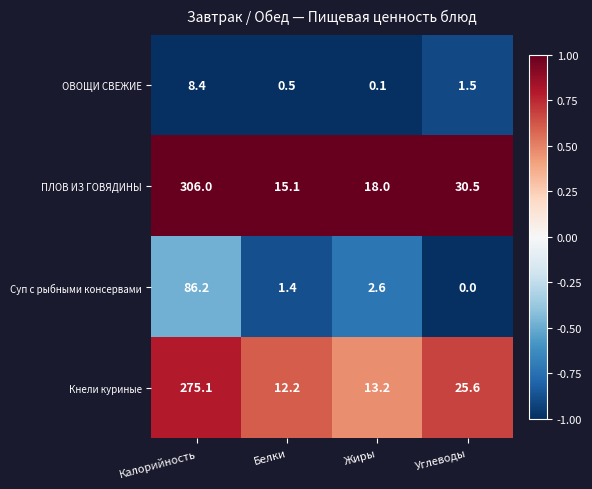

Reading left to right, what are all the values shown in this chart?

ОВОЩИ СВЕЖИЕ: Калорийность=8.4	Белки=0.5	Жиры=0.1	Углеводы=1.5
ПЛОВ ИЗ ГОВЯДИНЫ: Калорийность=306.0	Белки=15.1	Жиры=18.0	Углеводы=30.5
Суп с рыбными консервами: Калорийность=86.2	Белки=1.4	Жиры=2.6	Углеводы=0.0
Кнели куриные: Калорийность=275.1	Белки=12.2	Жиры=13.2	Углеводы=25.6